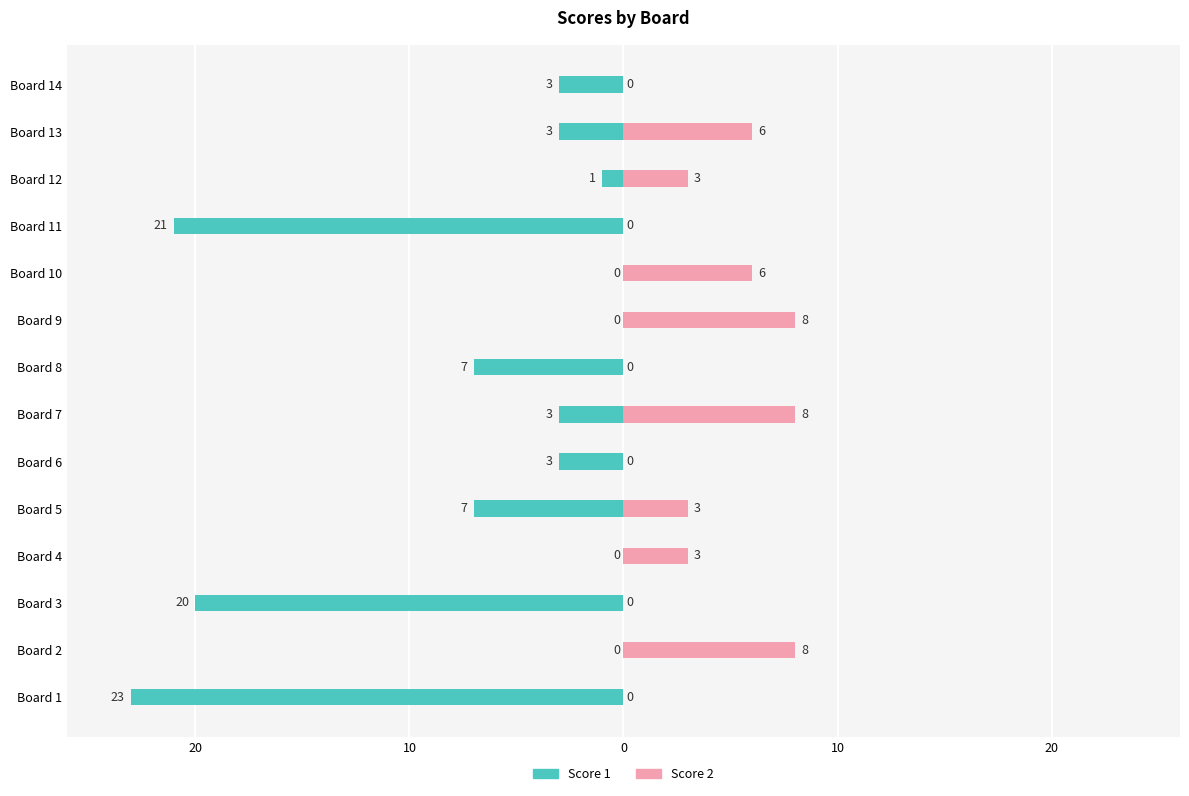

What is the difference between the highest and lowest values at 10?

20